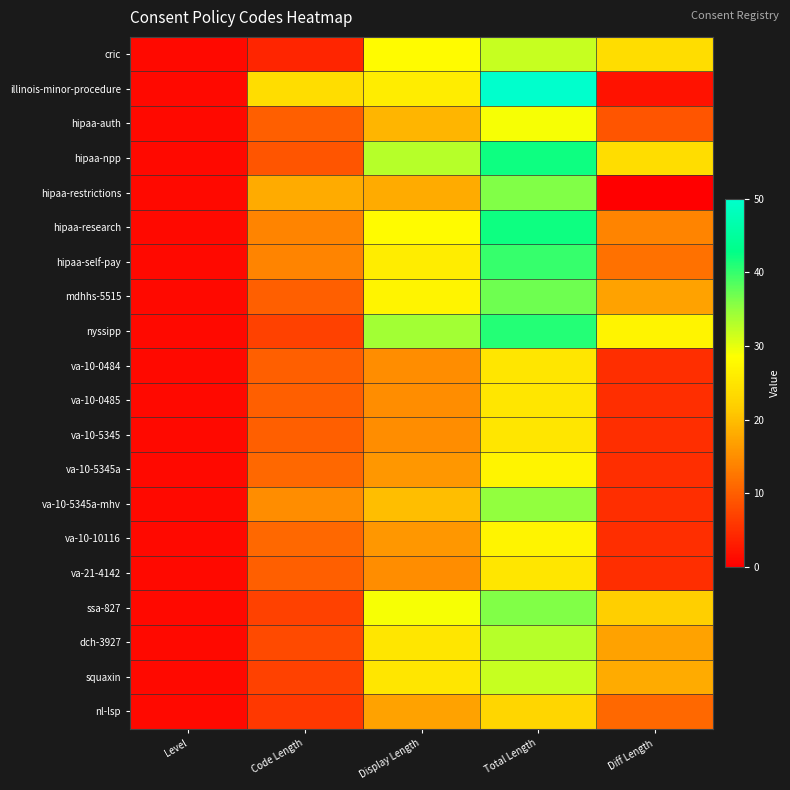

At which category is the sum across all series the highest?

Total Length